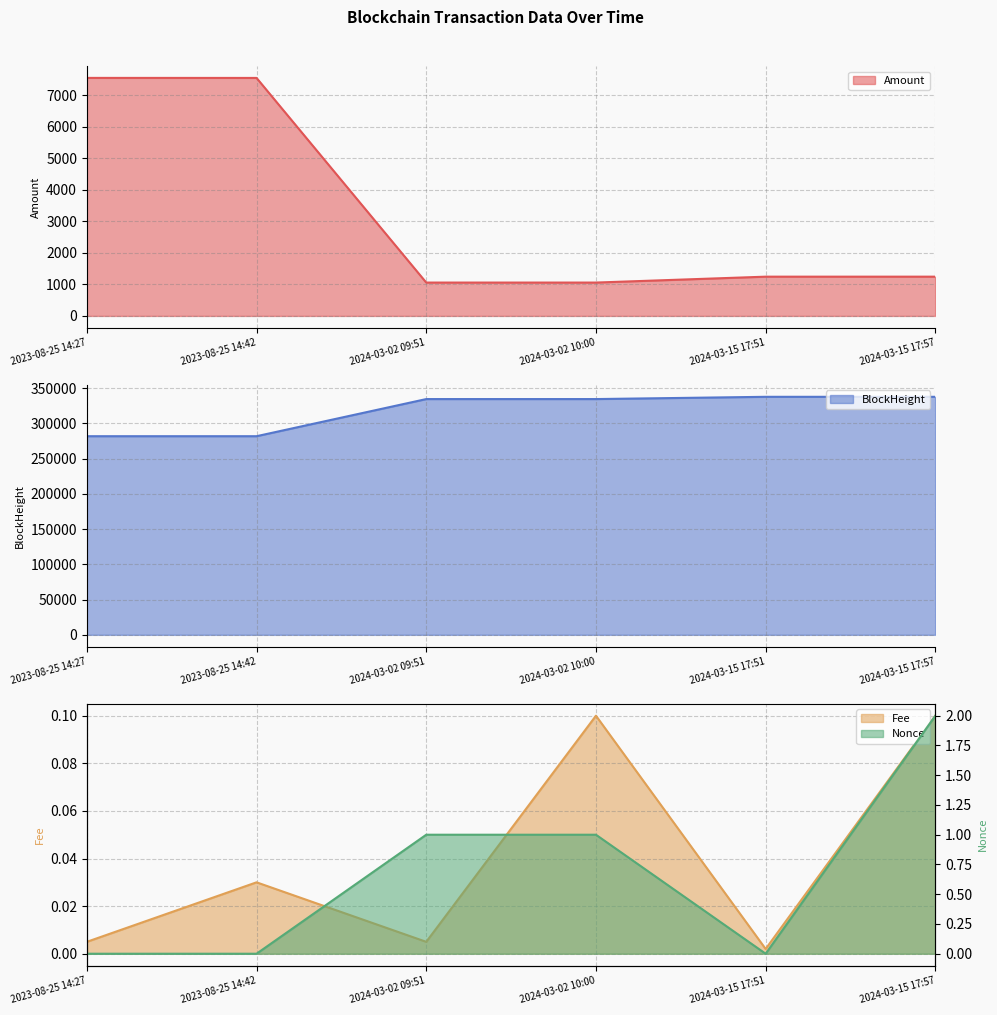

True or false: Nonce has a value of 0.6 at 2024-03-02 09:51.

False